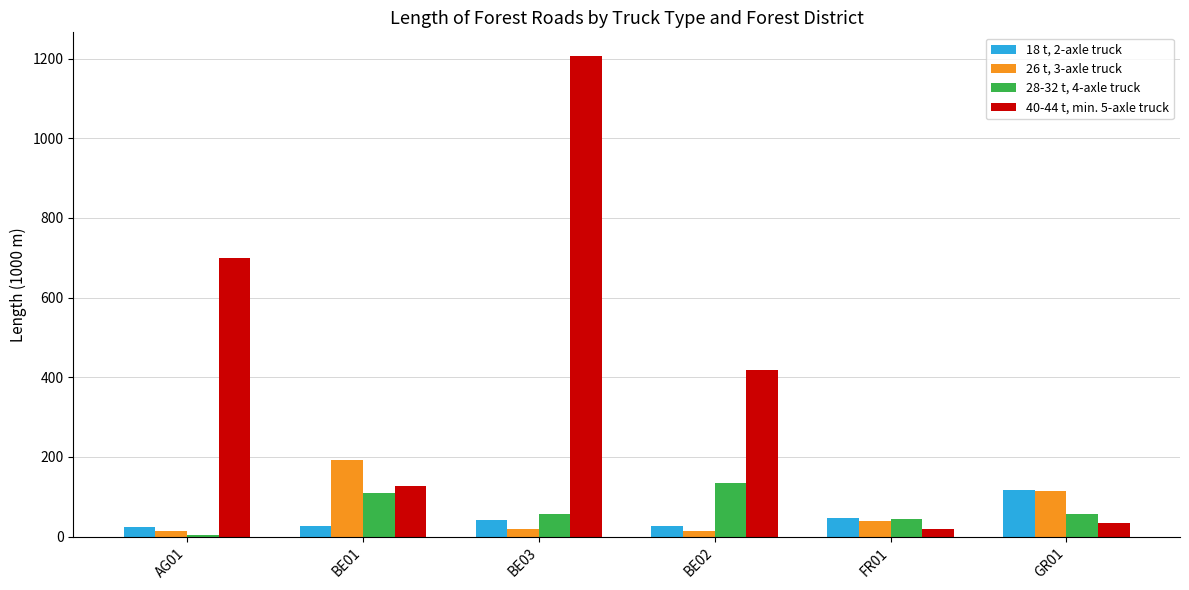

The value of 28-32 t, 4-axle truck at BE01 is 170. True or false?

False